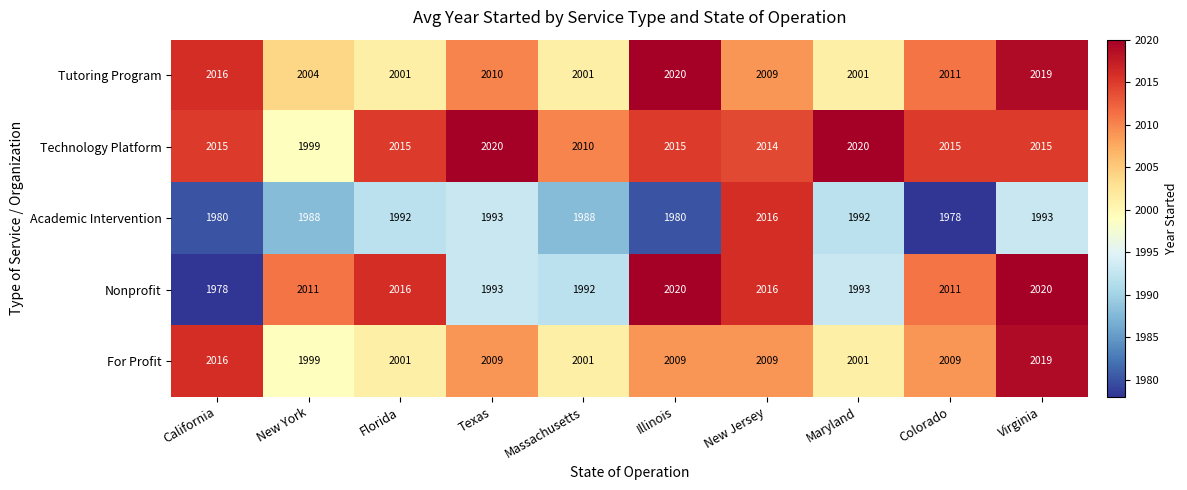

What is the spread (max minus min) of values at New York?

23